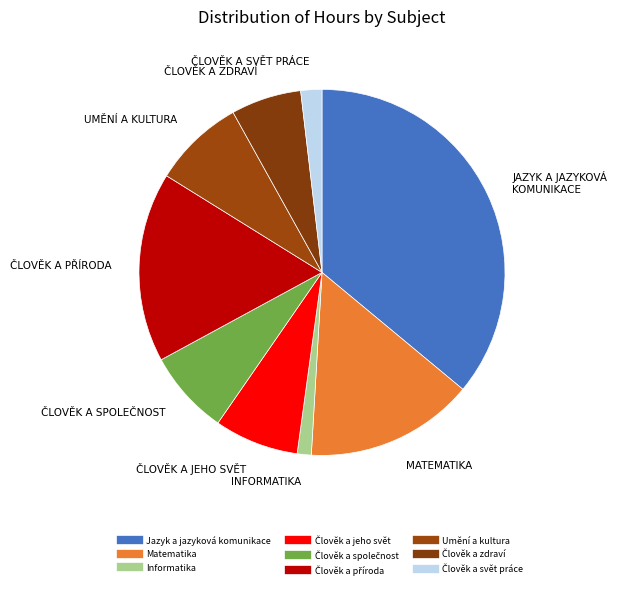

How many slices are in this pie chart?

9